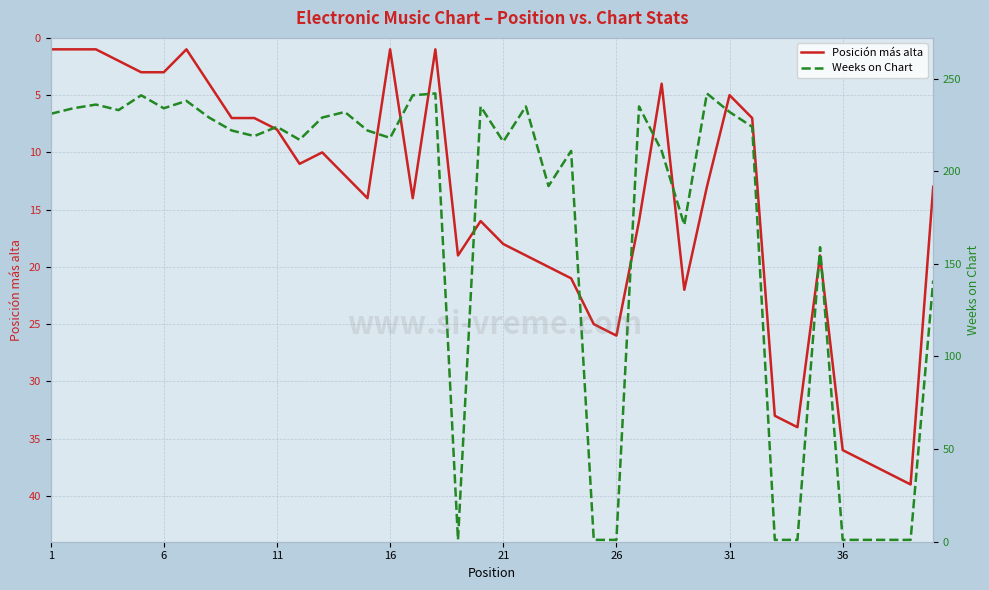

What is the maximum value for Posición más alta?

39